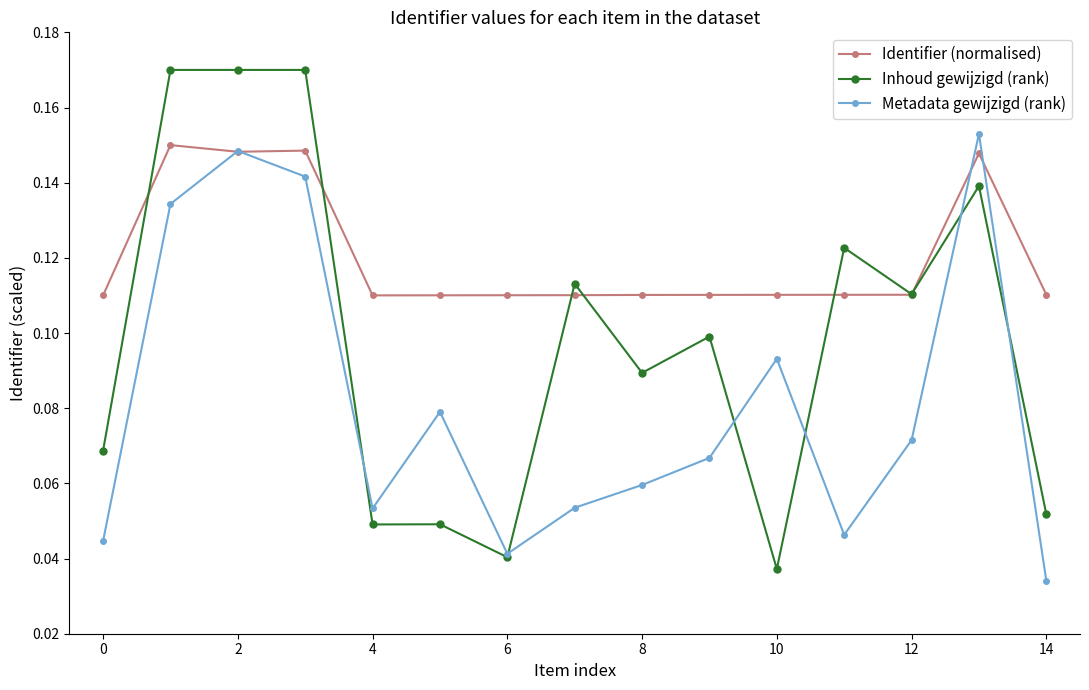

After their last crossing, which series has the higher values: Metadata gewijzigd (rank) or Identifier (normalised)?

Identifier (normalised)